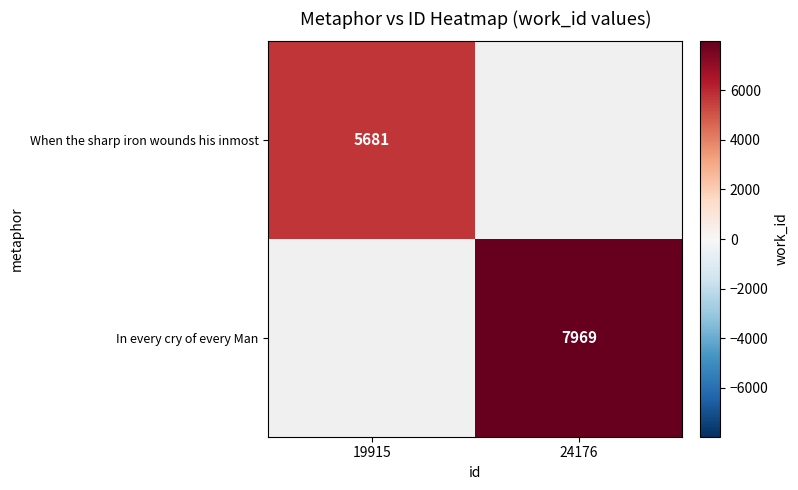

The In every cry of every Man series shows 2771 at 24176. True or false?

False